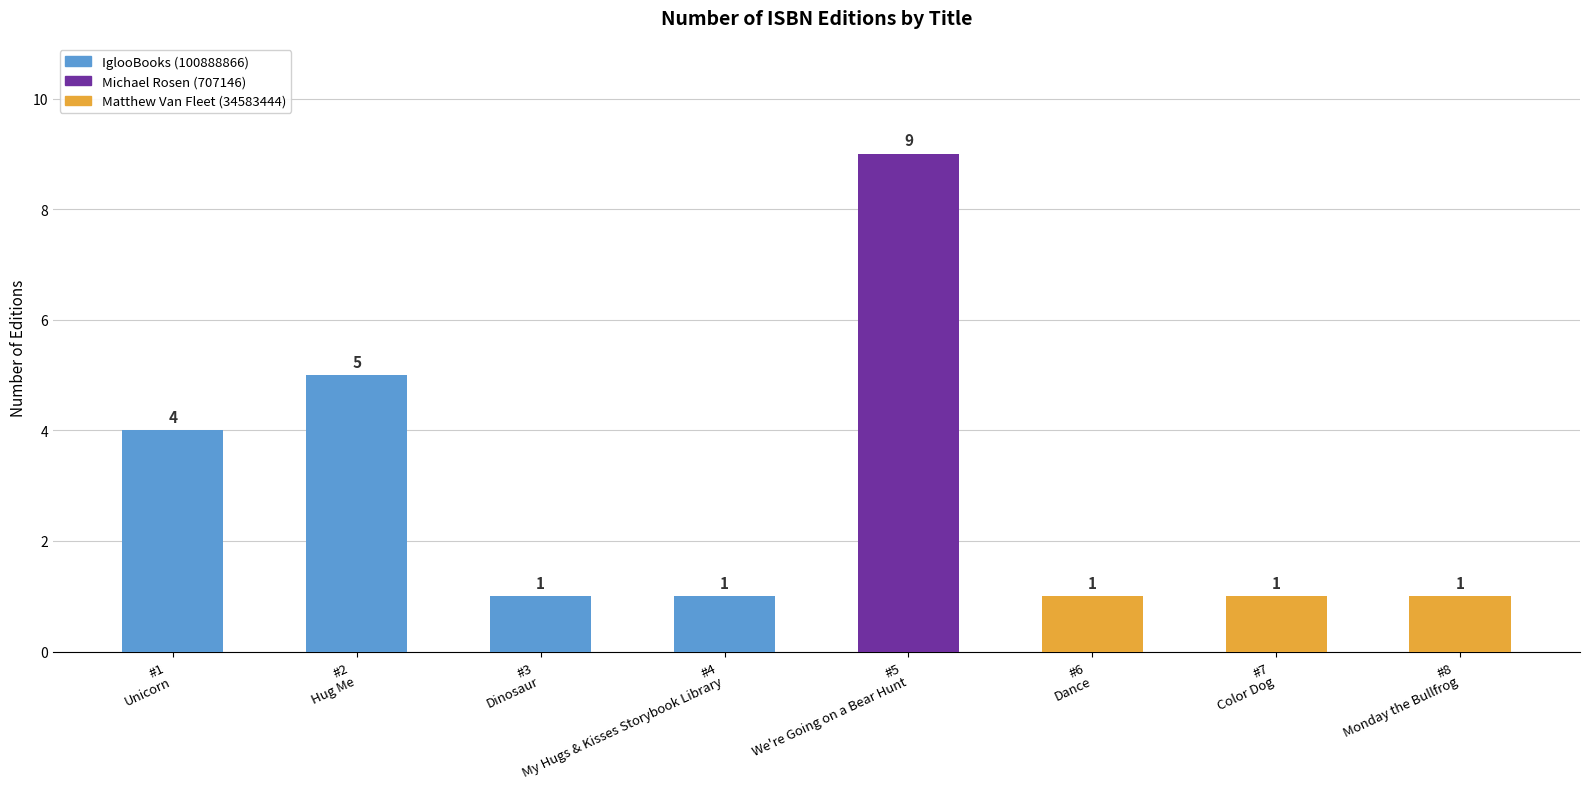

What is the value of the 3rd bar from the left?

1